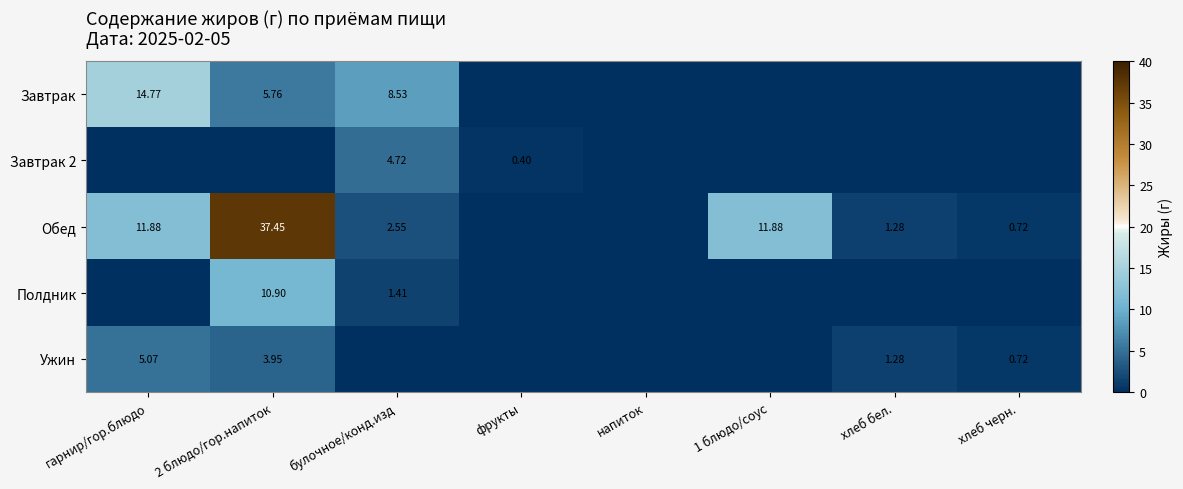

What is the difference between the highest and lowest values at хлеб бел.?

1.3